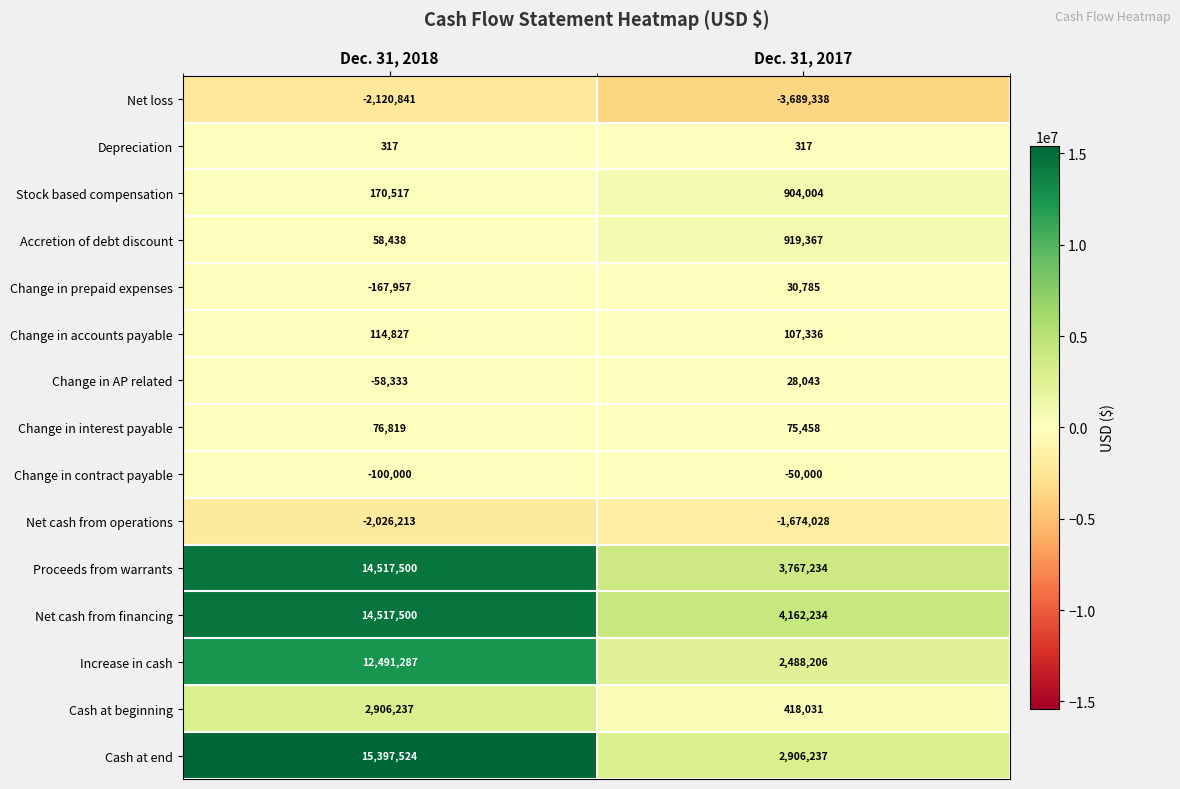

Where is Accretion of debt discount nearest to the value 488902?

Dec. 31, 2018